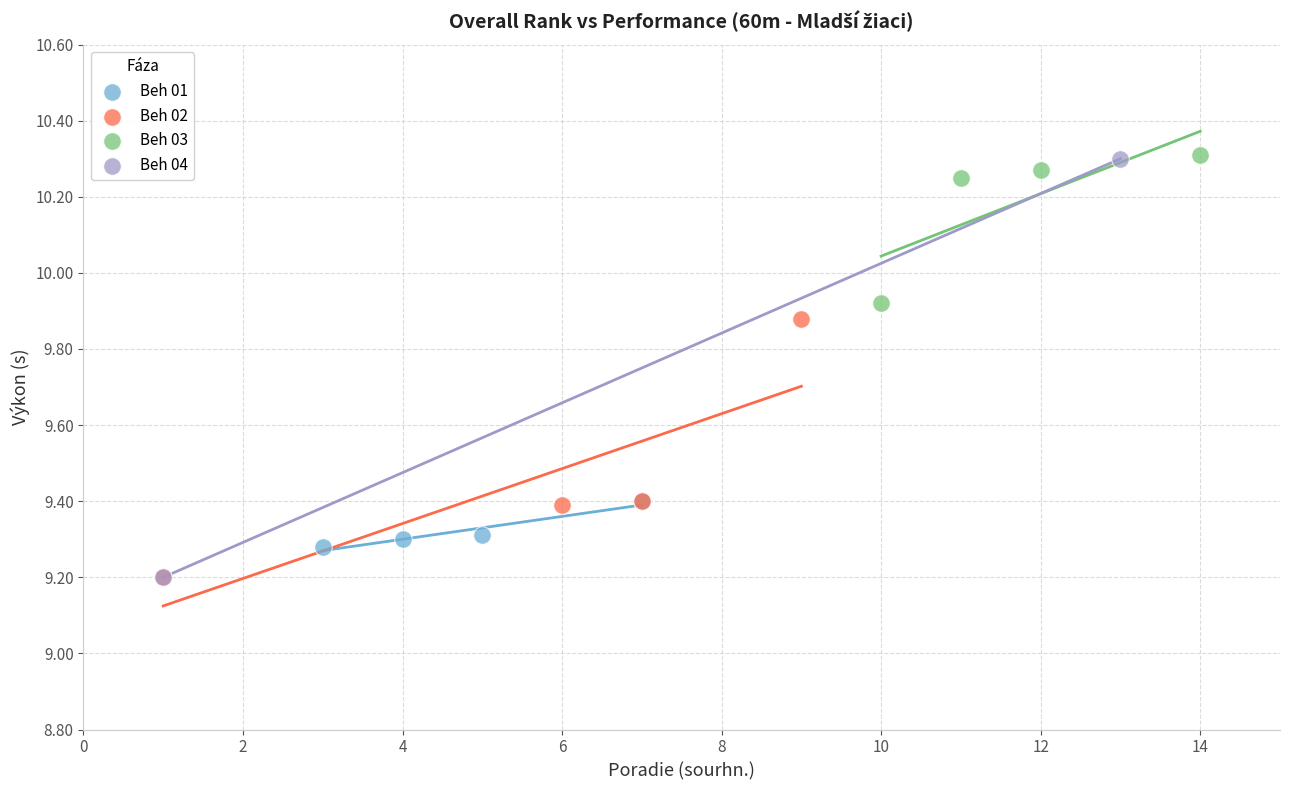

What are all the series names shown in the legend?

Beh 01, Beh 02, Beh 03, Beh 04